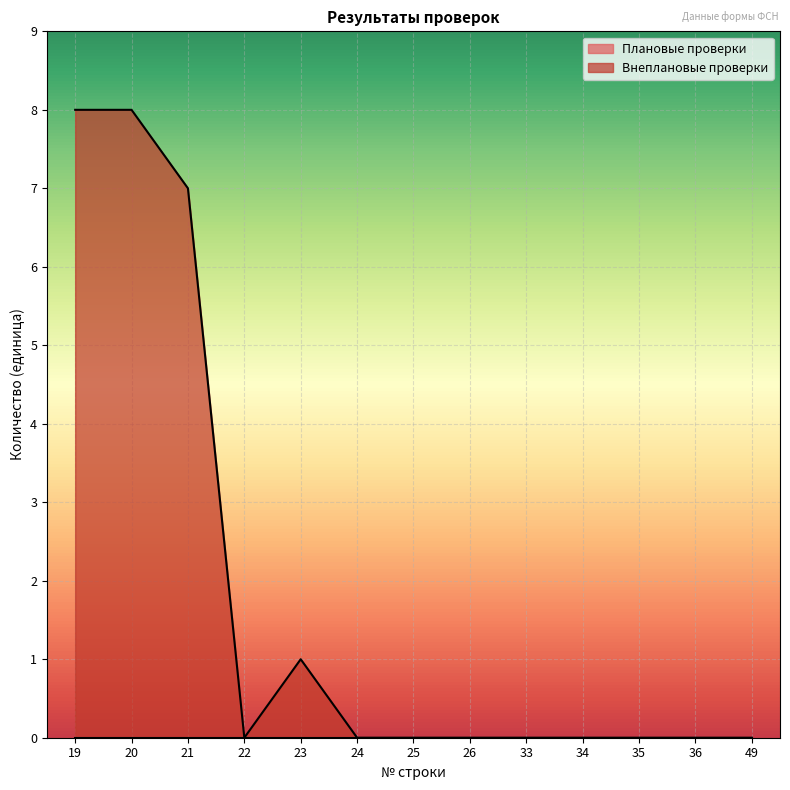

Reading left to right, what are all the values shown in this chart?

8	8	7	0	1	0	0	0	0	0	0	0	0